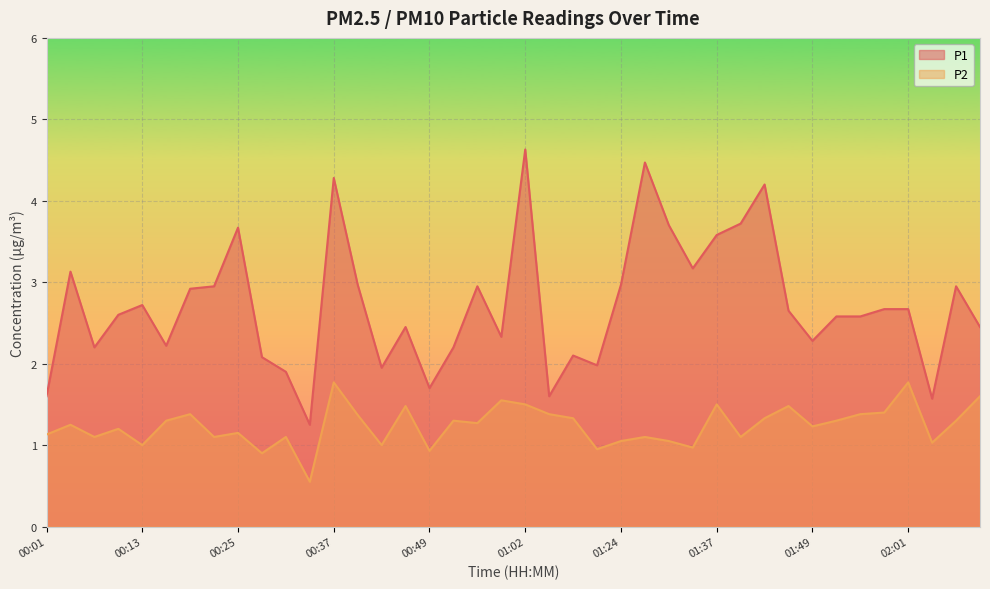

Reading right to left, transcribe all the data shown in this chart.

P1: 2.5	3.0	1.6	2.7	2.7	2.6	2.6	2.3	2.6	4.2	3.7	3.6	3.2	3.7	4.5	3.0	2.0	2.1	1.6	4.6	2.3	3.0	2.2	1.7	2.5	1.9	3.0	4.3	1.2	1.9	2.1	3.7	3.0	2.9	2.2	2.7	2.6	2.2	3.1	1.6
P2: 1.6	1.3	1.0	1.8	1.4	1.4	1.3	1.2	1.5	1.3	1.1	1.5	1.0	1.1	1.1	1.1	0.9	1.3	1.4	1.5	1.6	1.3	1.3	0.9	1.5	1.0	1.4	1.8	0.6	1.1	0.9	1.1	1.1	1.4	1.3	1.0	1.2	1.1	1.2	1.1